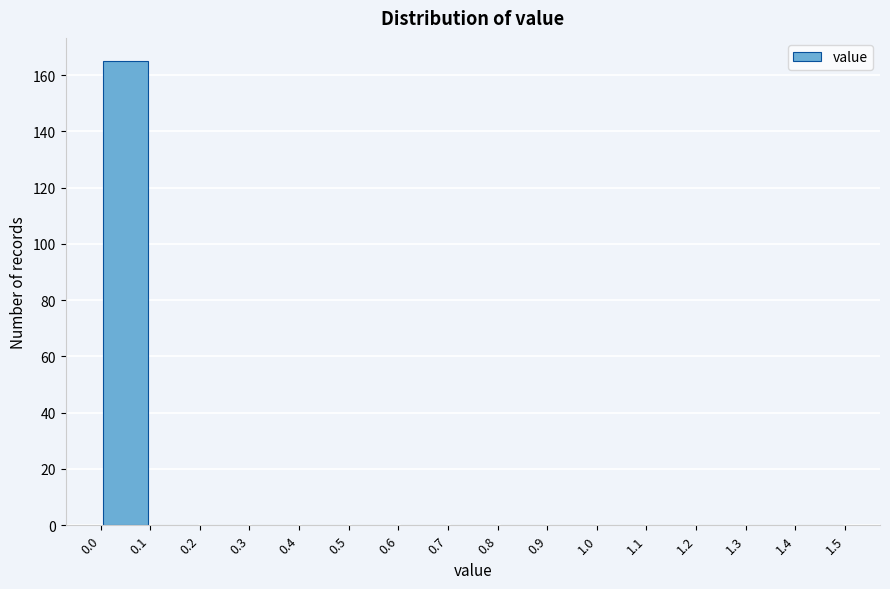

Reading left to right, list every bar in this chart as the range it spans on the x-axis followed by its height. The values are not printed on the chart, so give them approximately, as read against the axis.

0.0 to 0.1: 166
0.1 to 0.2: 0
0.2 to 0.3: 0
0.3 to 0.4: 0
0.4 to 0.5: 0
0.5 to 0.6: 0
0.6 to 0.7: 0
0.7 to 0.8: 0
0.8 to 0.9: 0
0.9 to 1.0: 0
1.0 to 1.1: 0
1.1 to 1.2: 0
1.2 to 1.3: 0
1.3 to 1.4: 0
1.4 to 1.5: 0